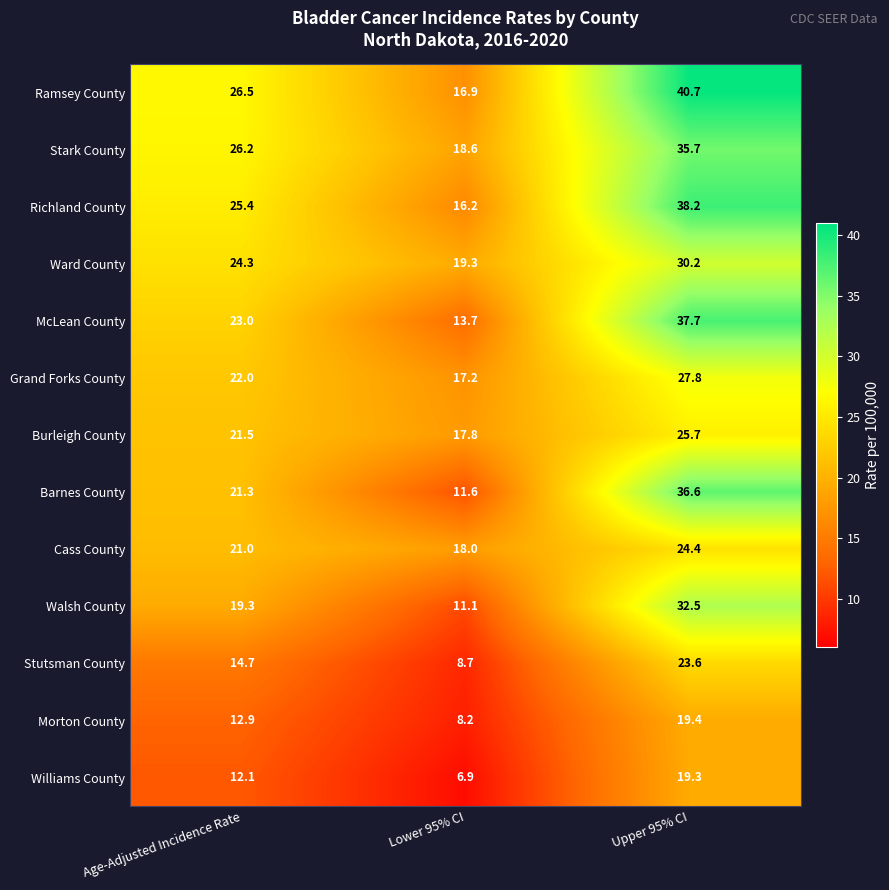

At how many categories does at least one series exceed 21?

2